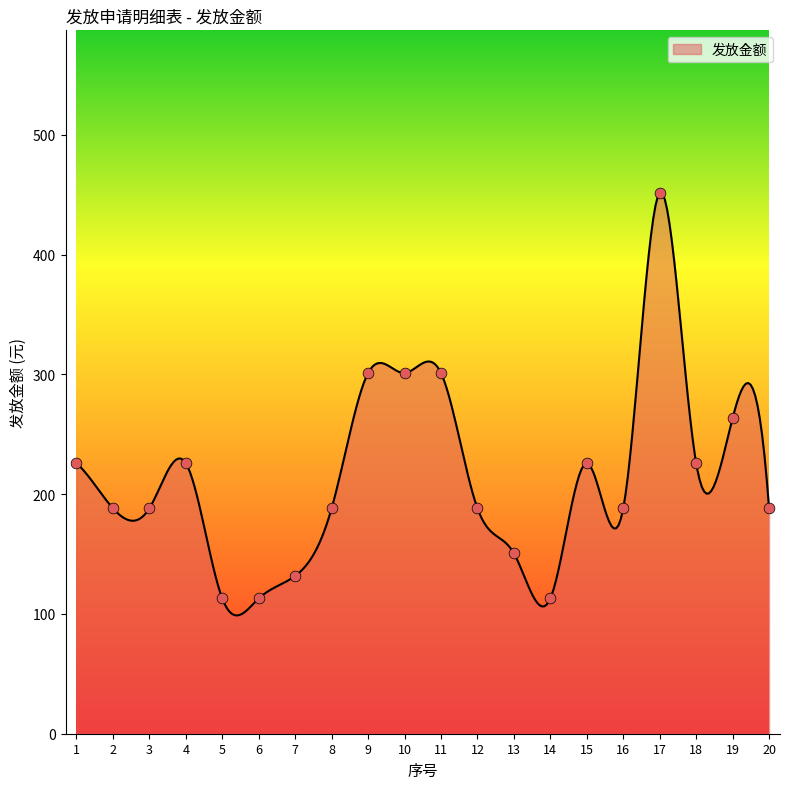

What is the change in value from 2 to 5?

-75.3